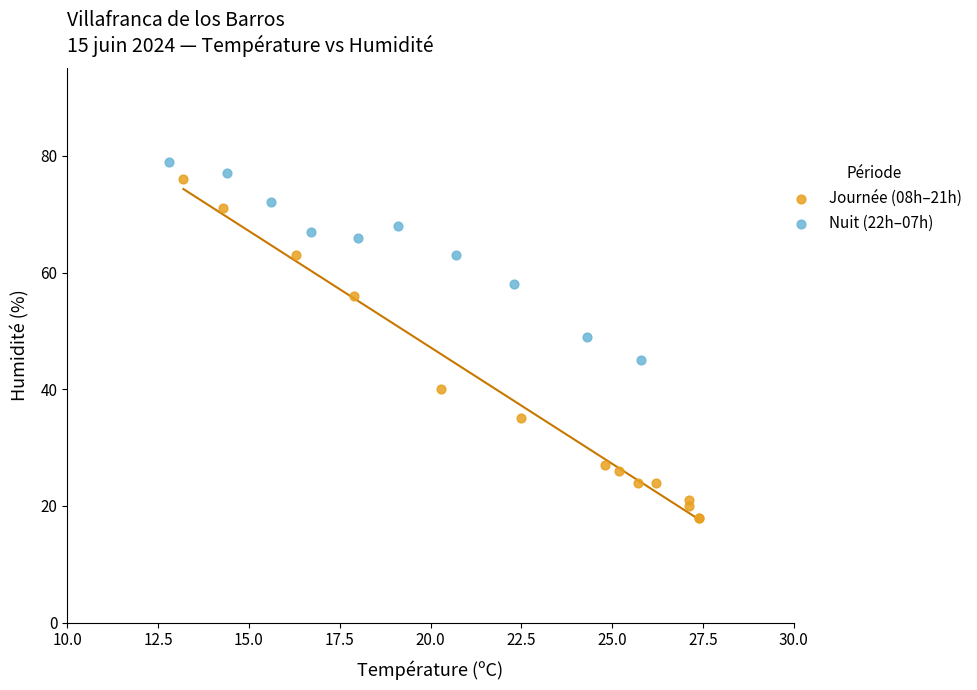

Which series has the largest Y range (max minus min)?

Journée (08h–21h)